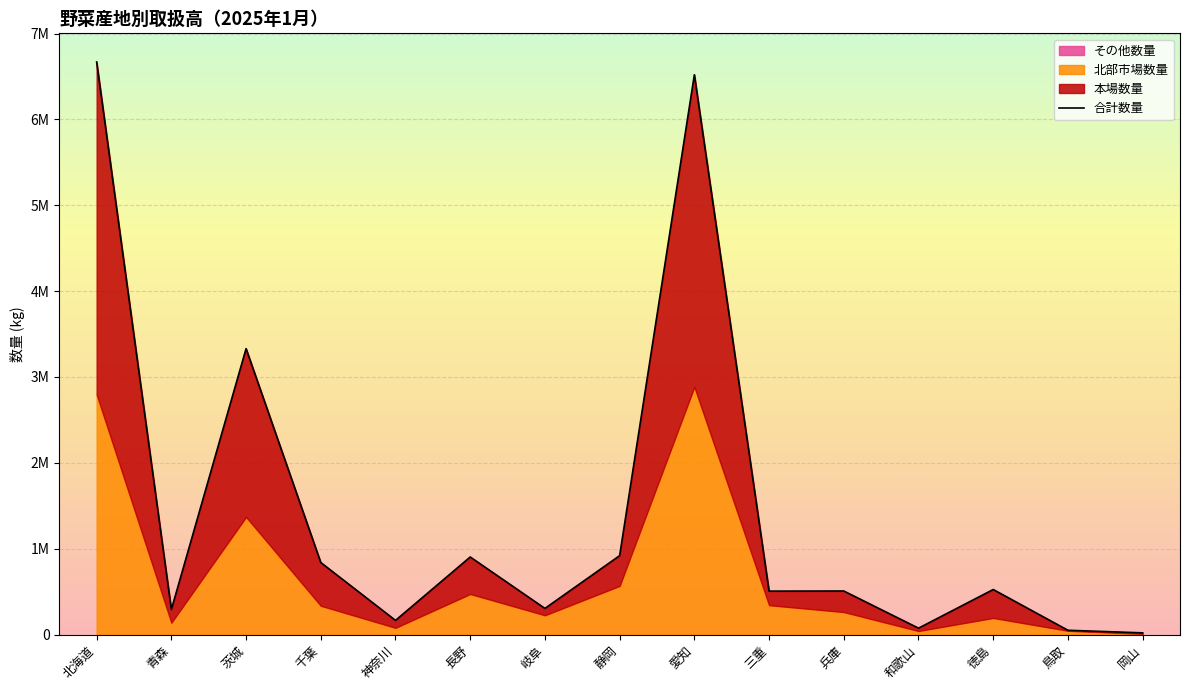

Where does the data first go above 507478?

北海道